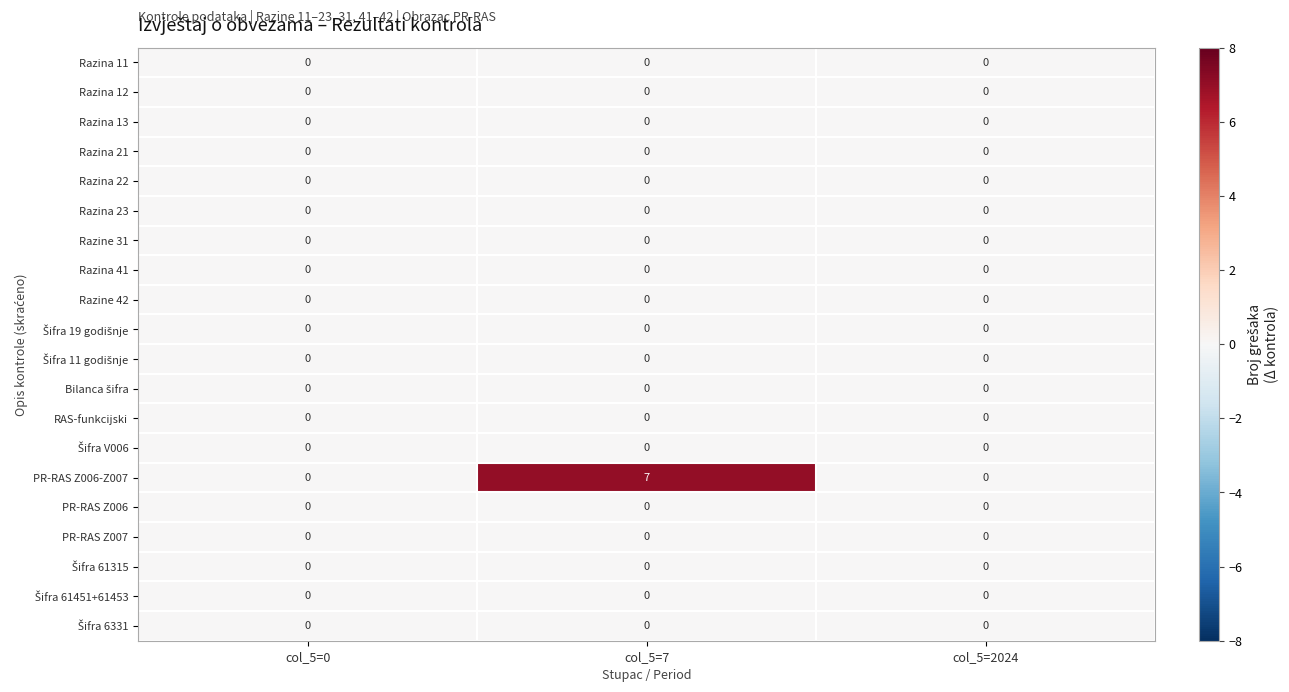

Which series has the largest total across all categories?

PR-RAS Z006-Z007